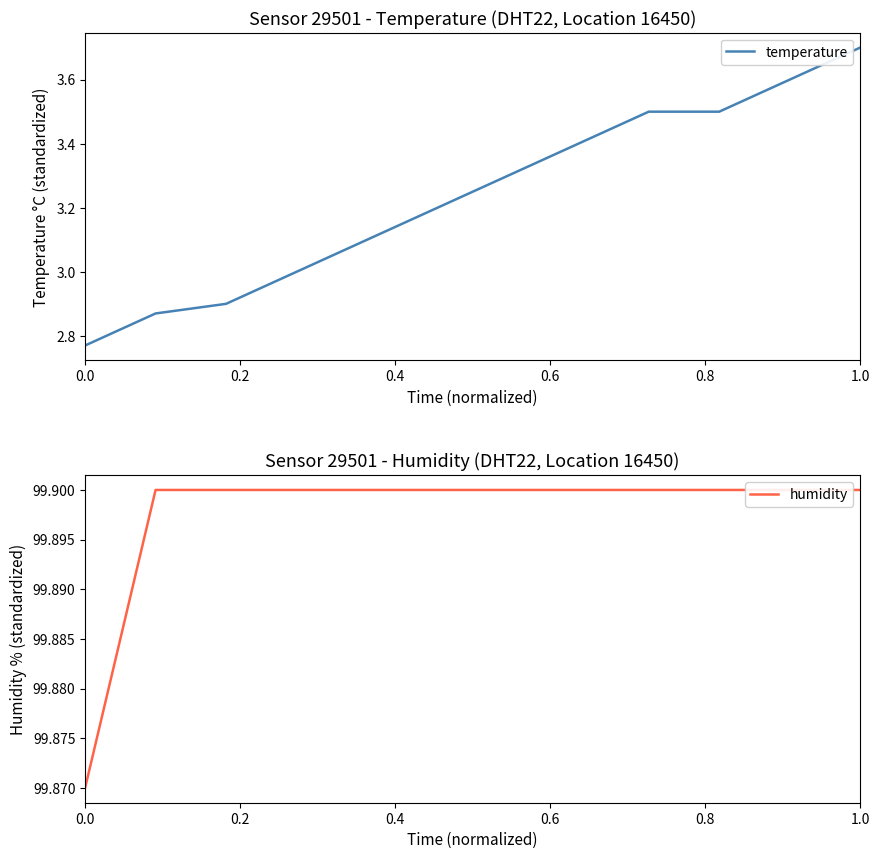

What is the sum of all temperature values?

38.8